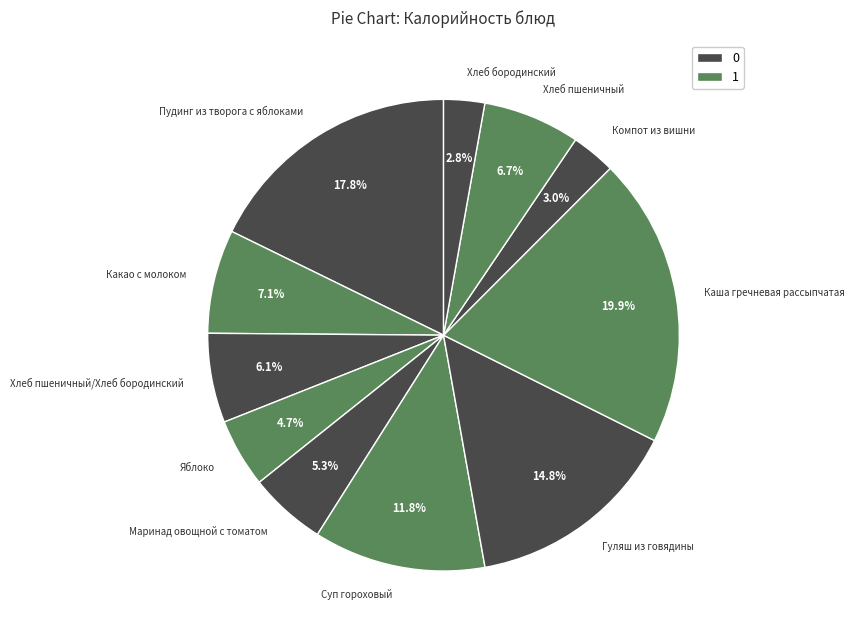

Which category has the biggest portion of the pie?

Каша гречневая рассыпчатая